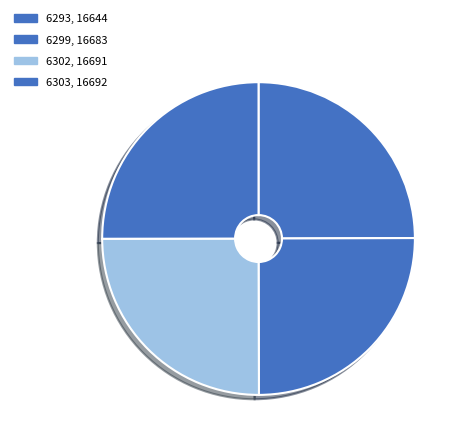

Rank the categories by value from lowest to highest.

6293, 6299, 6302, 6303